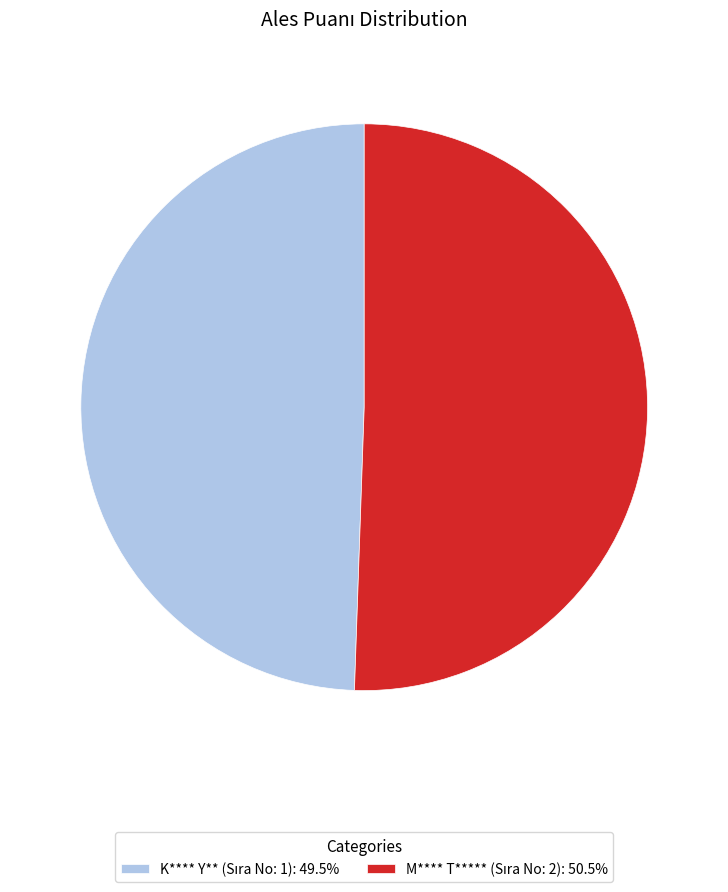

How many slices are in this pie chart?

2